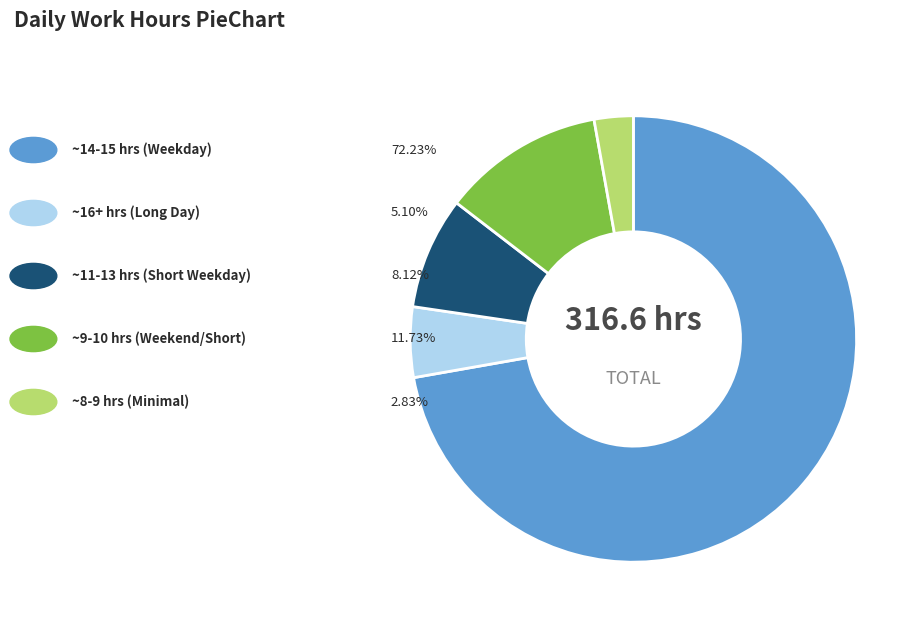

Is there a majority slice in this chart?

Yes